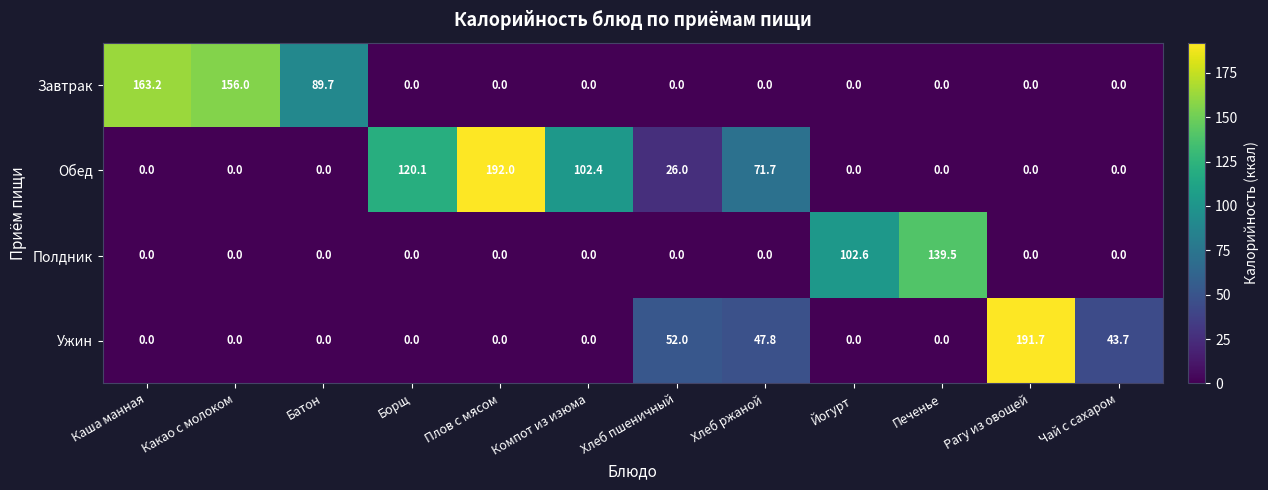

Is it true that Ужин equals 27.9 at Хлеб ржаной?

False